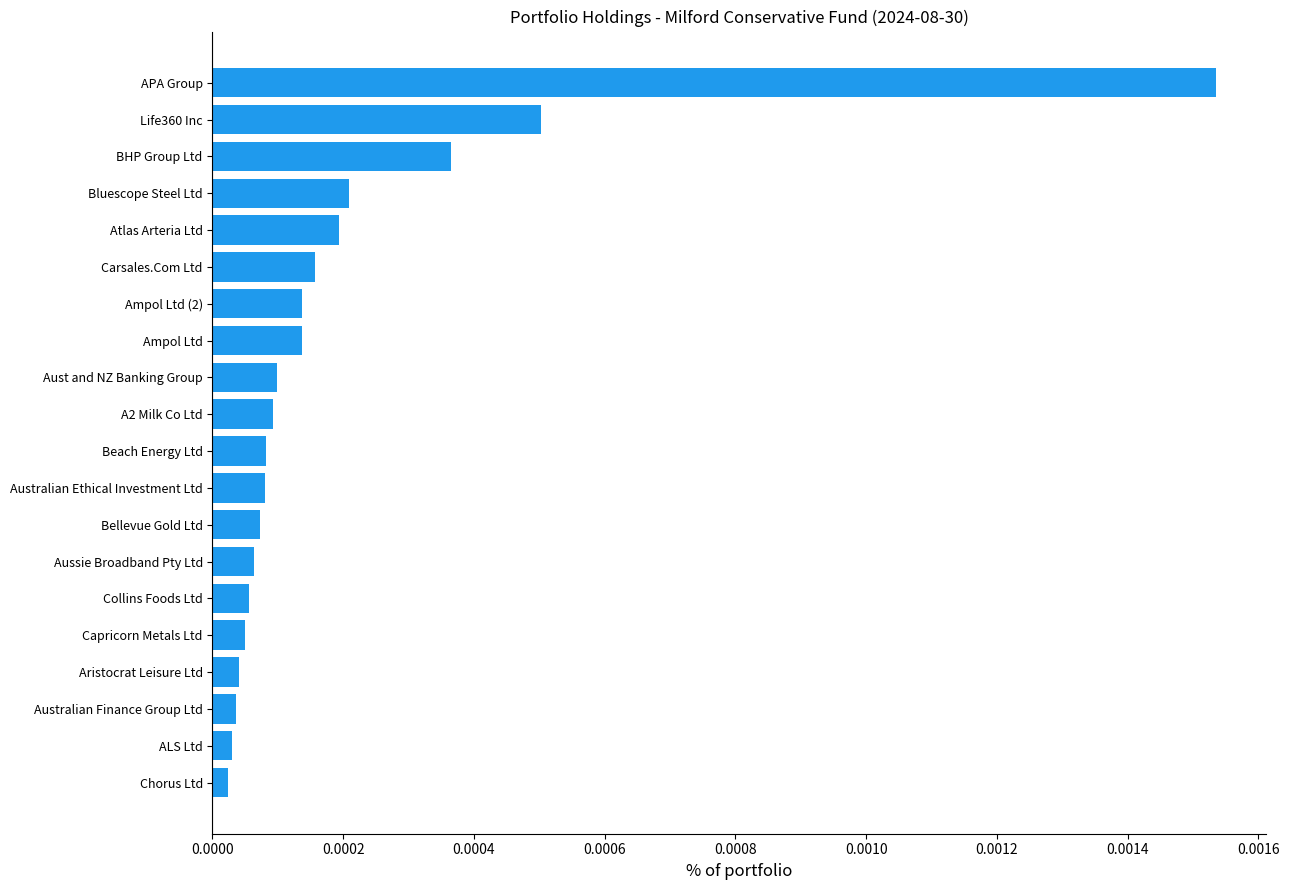

Which label corresponds to the largest value in the chart?

APA Group